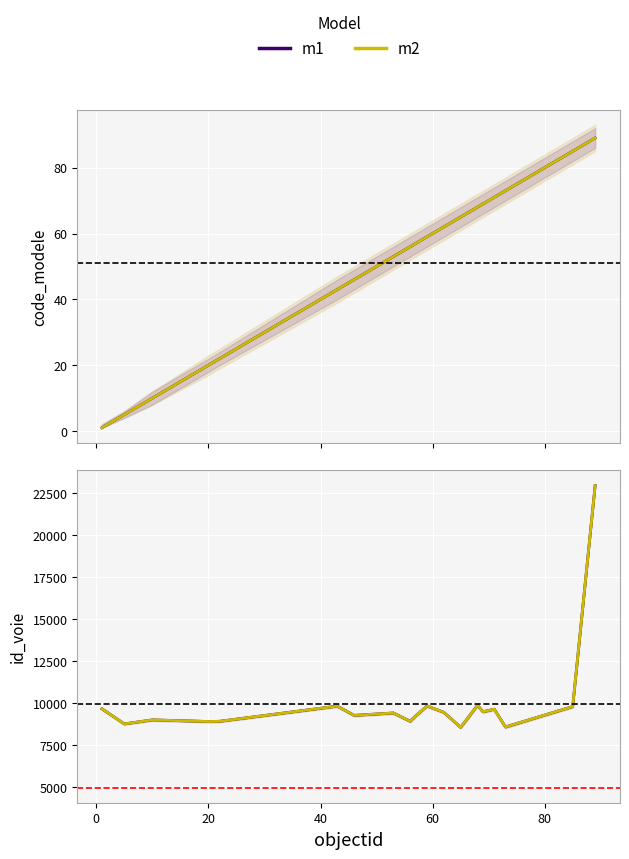

Reading right to left, what are all the values shown in this chart?

m1: 22951	9803	8588	9647	9494	9874	8995	8569	9461	9837	9250	8929	9420	9278	9828	8925	8913	9009	8770	9669
m2: 22951	9803	8588	9647	9494	9874	8995	8569	9461	9837	9250	8929	9420	9278	9828	8925	8913	9009	8770	9669